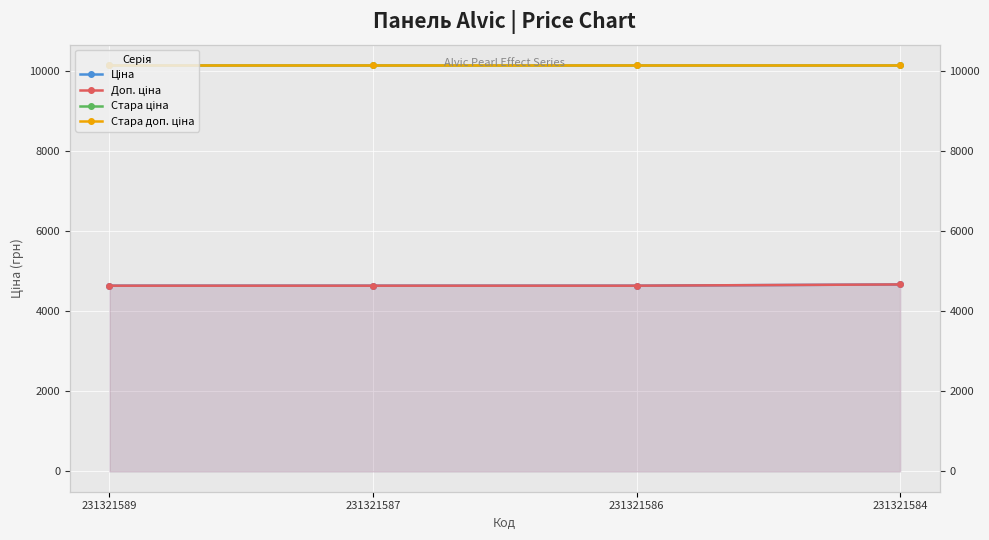

After their last crossing, which series has the higher values: Доп. ціна or Ціна?

Доп. ціна